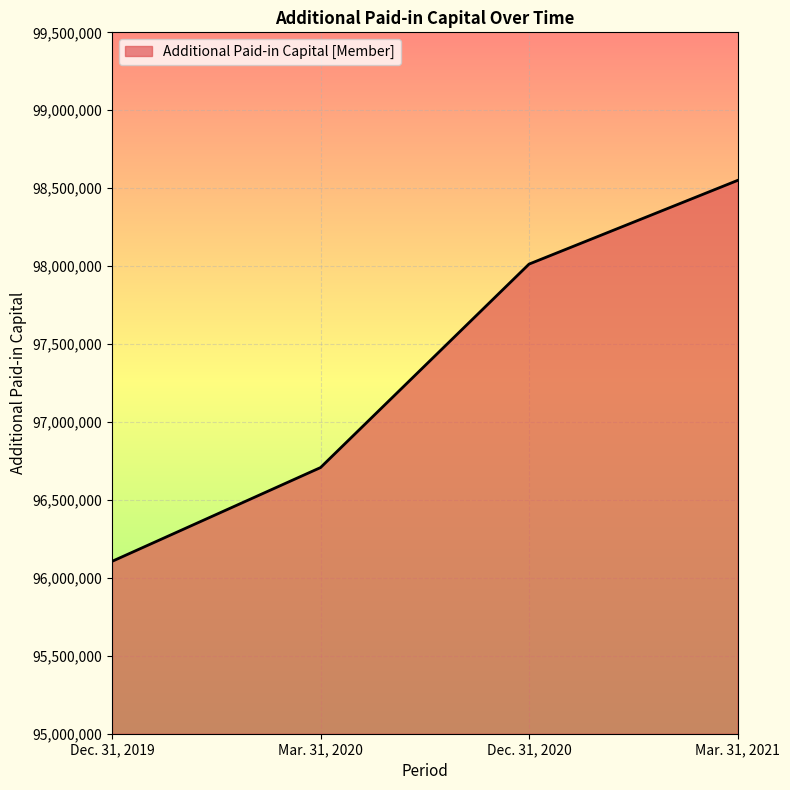

Which label corresponds to the largest value in the chart?

Mar. 31, 2021